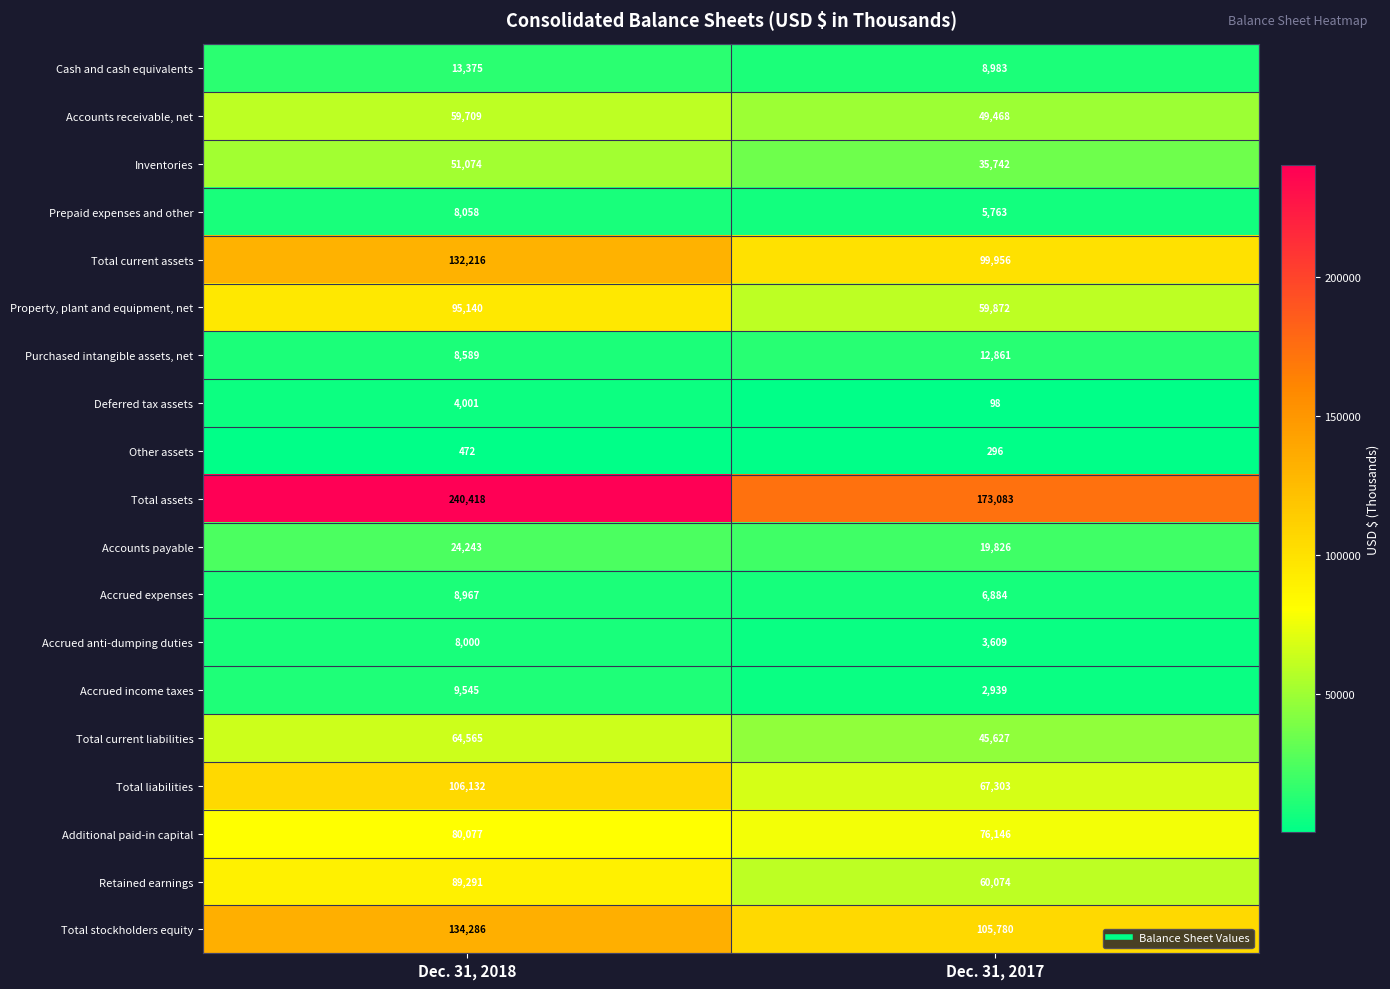

Where is Retained earnings nearest to the value 74682?

Dec. 31, 2017